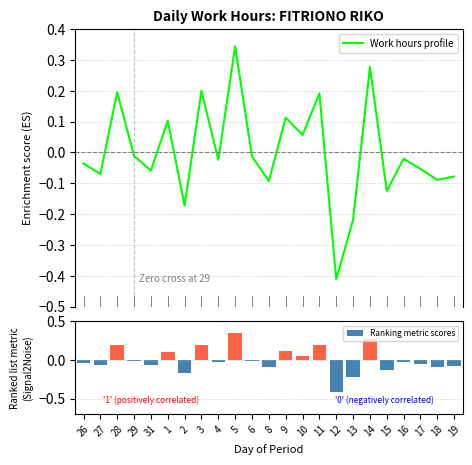

How many values in Work hours profile are above zero?

8